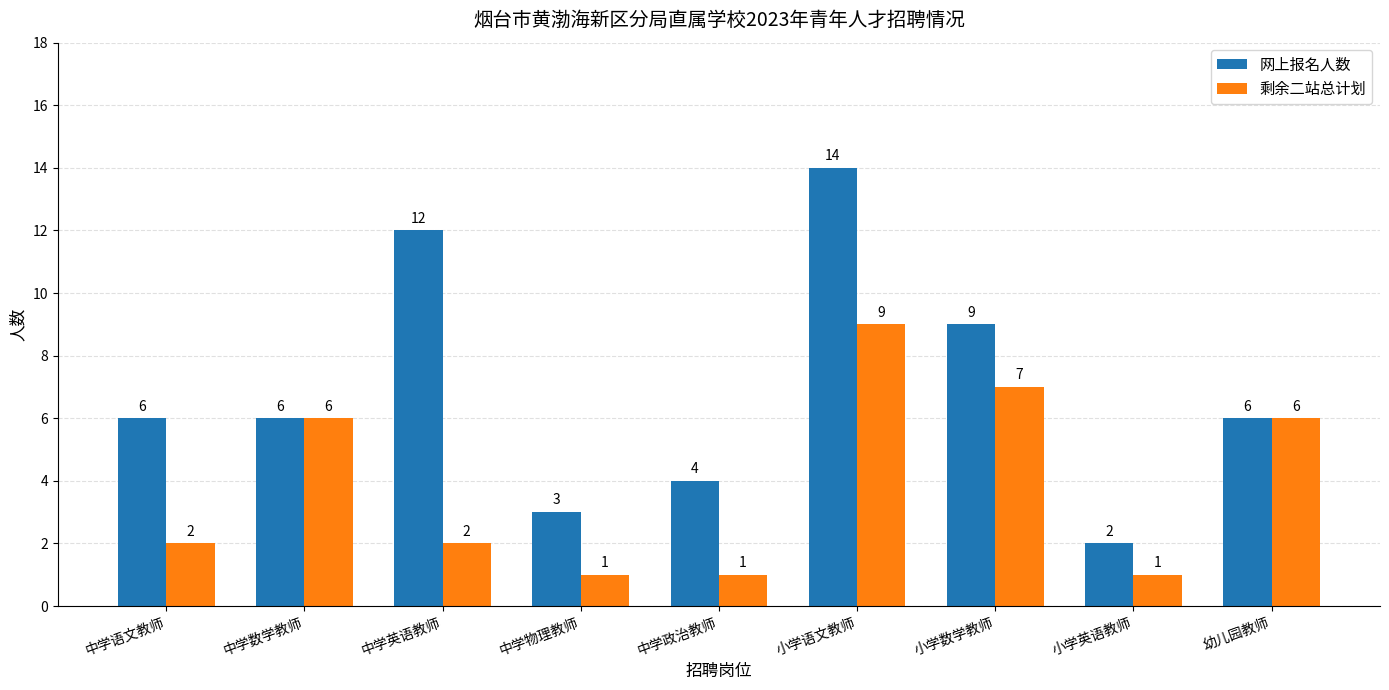

How many values in the 网上报名人数 series are below 6?

3